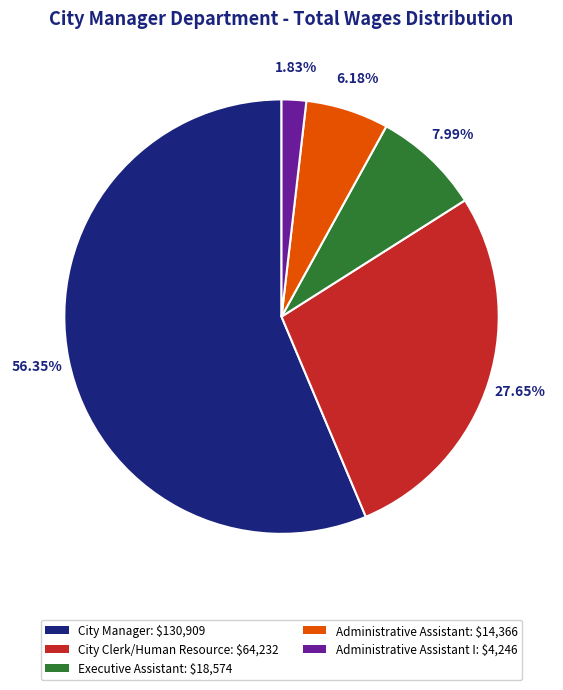

Is the sum of 7.99% and 56.35% greater than half?

Yes